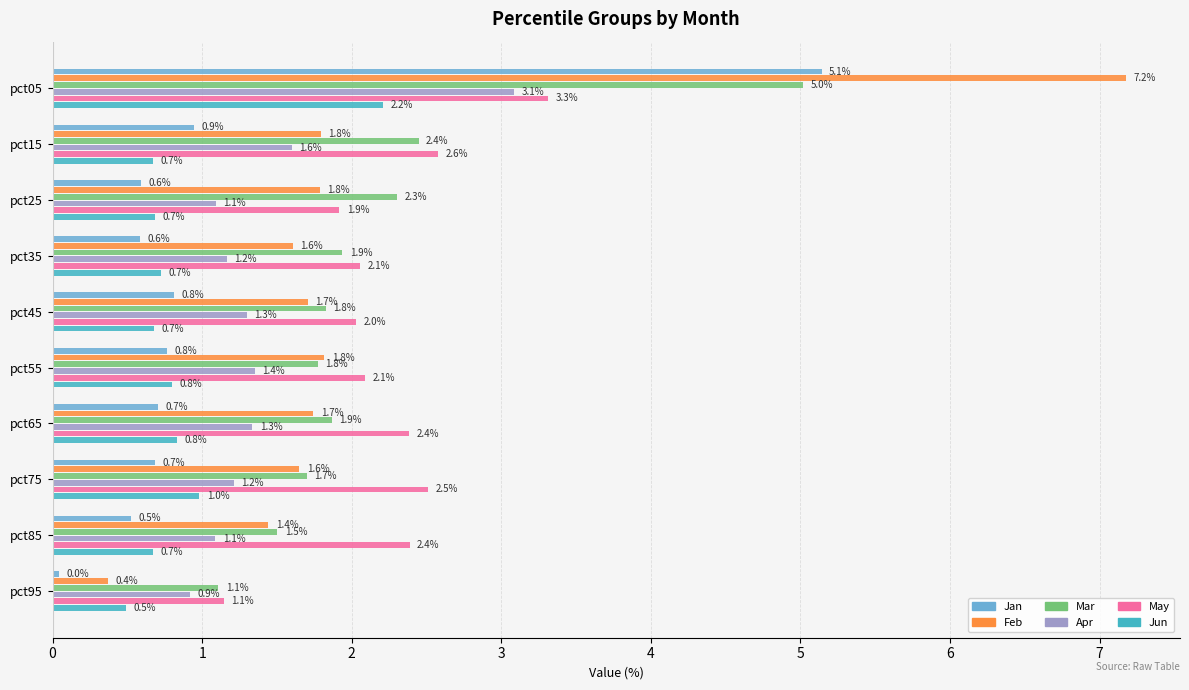

What is the difference between the maximum and minimum values in the Jan series?

5.1